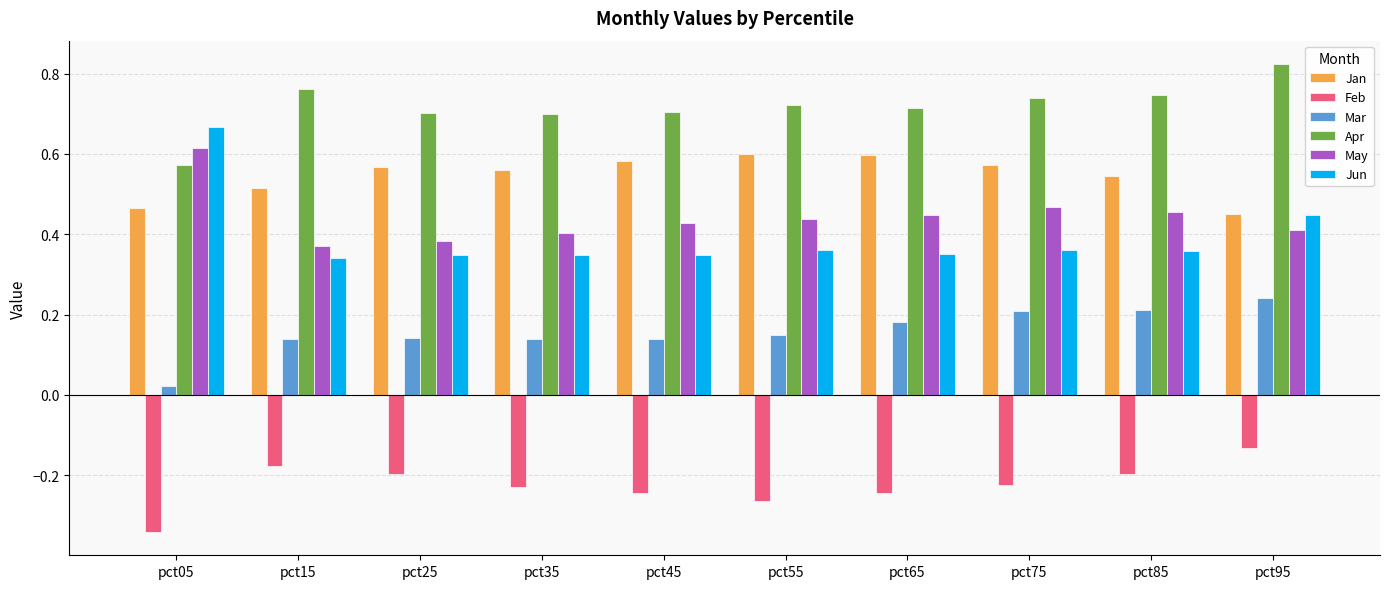

Which series has the largest range (max minus min)?

Jun